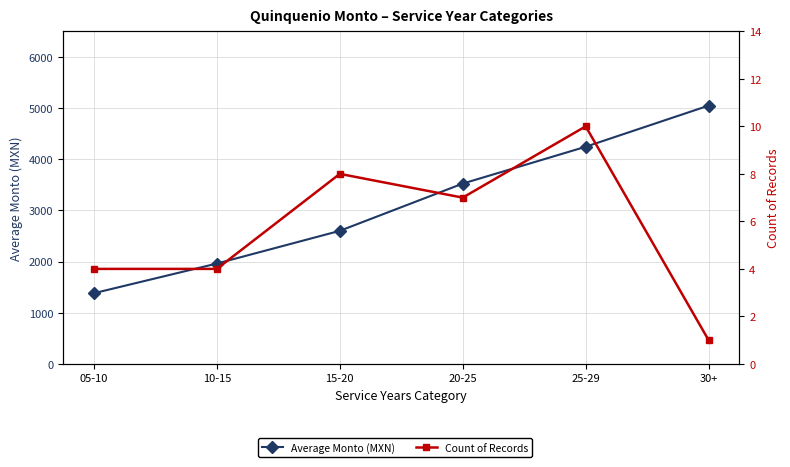

At which category is the sum across all series the highest?

30+